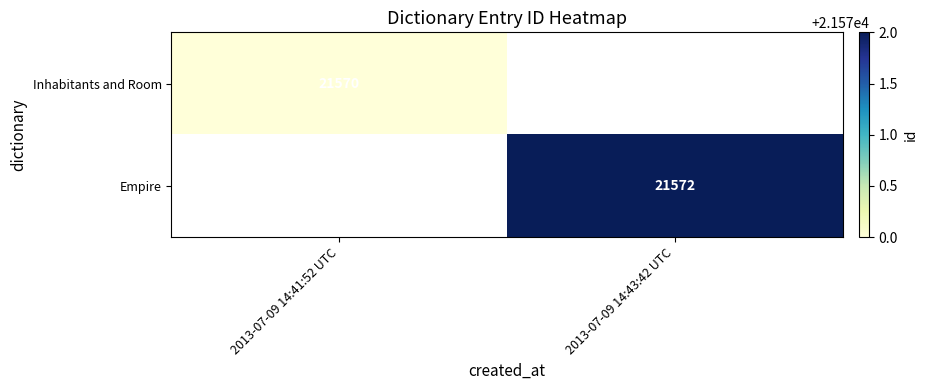

How many series are shown in this chart?

2